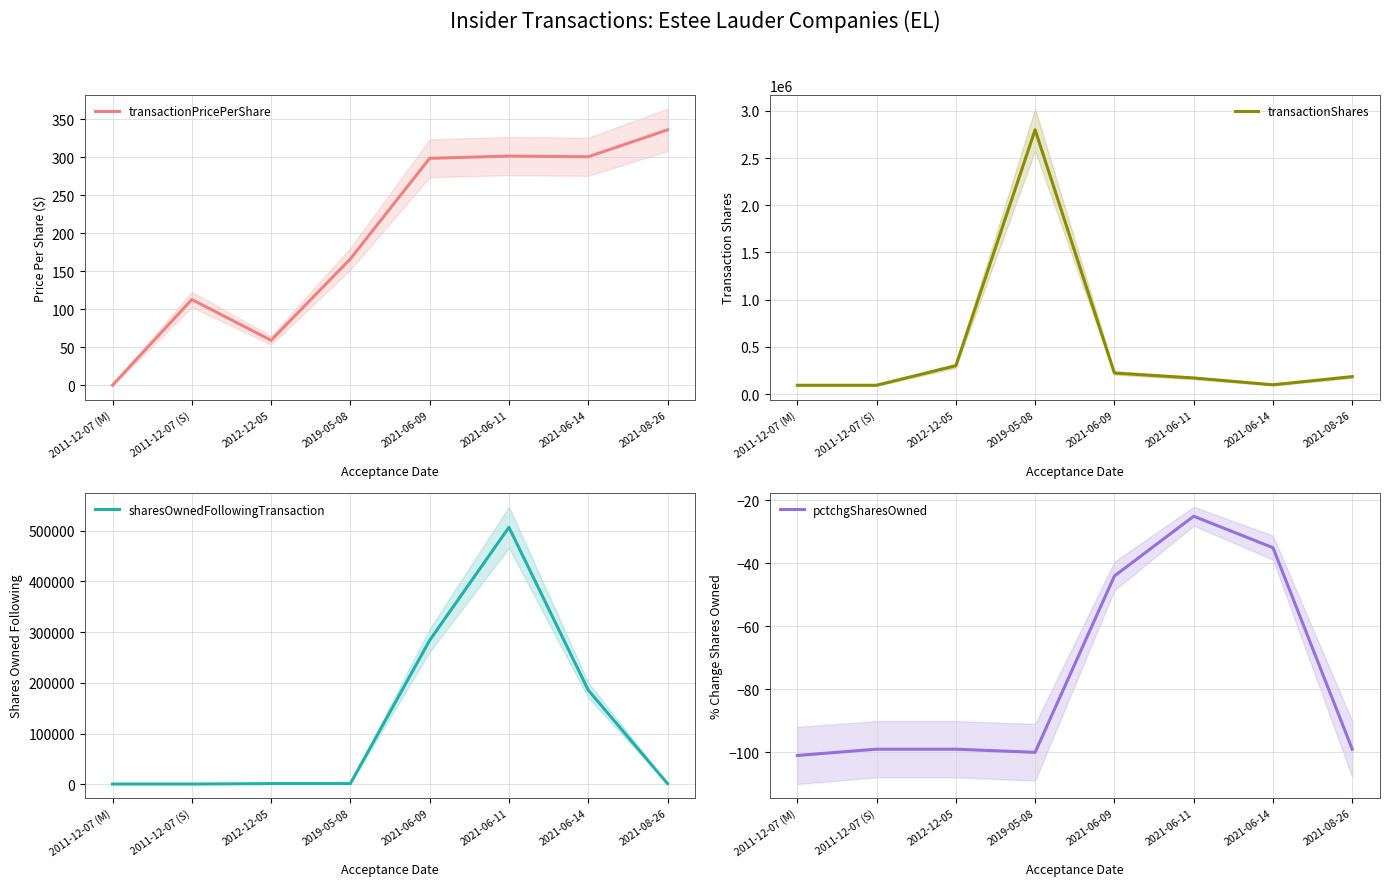

What is the label of the 6th point from the right?

2012-12-05